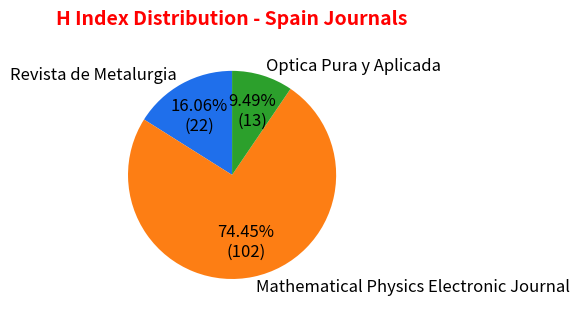

To the nearest percent, what is the difference between the Mathematical Physics Electronic Journal and Revista de Metalurgia slice percentages?

58%